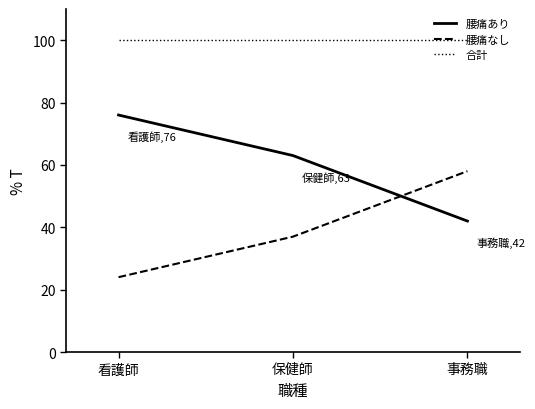

How many lines are shown in the chart?

3